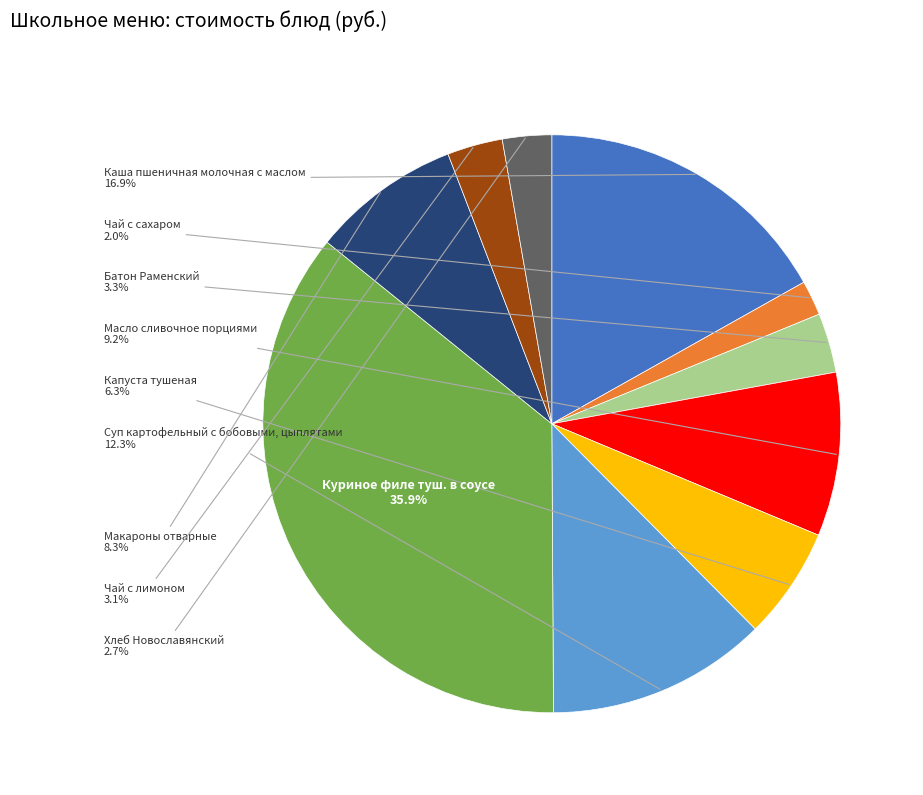

Is there a majority slice in this chart?

No